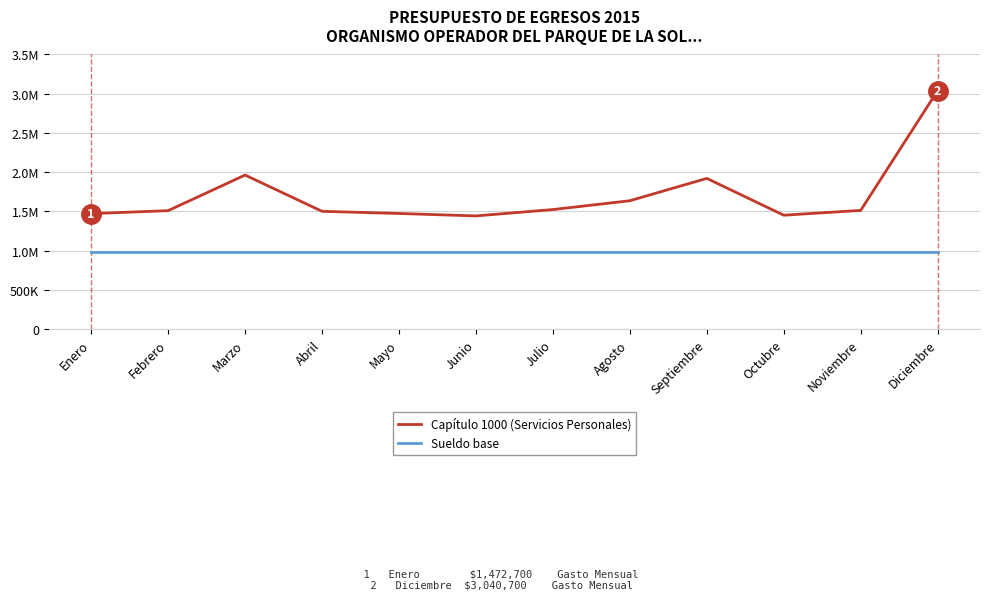

What is the total value across all series at Marzo?

2954200